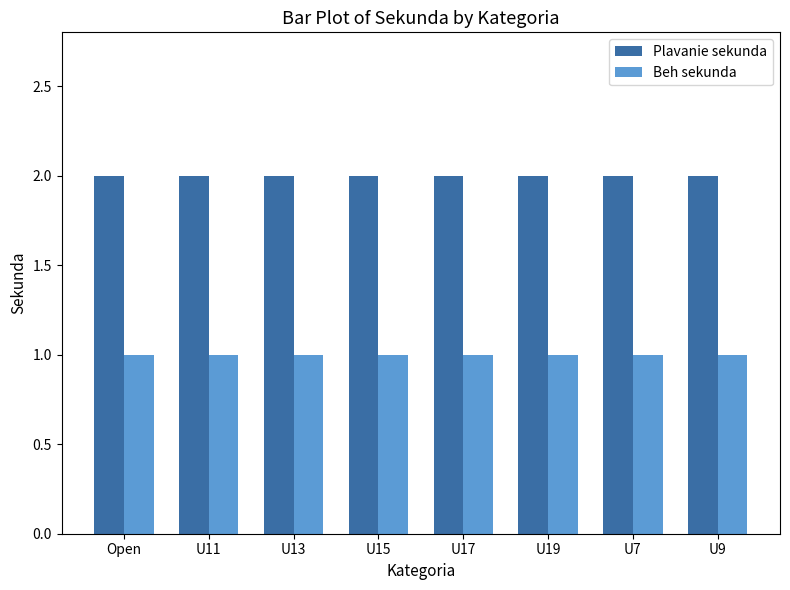

Is it true that Plavanie sekunda equals 3 at U15?

False